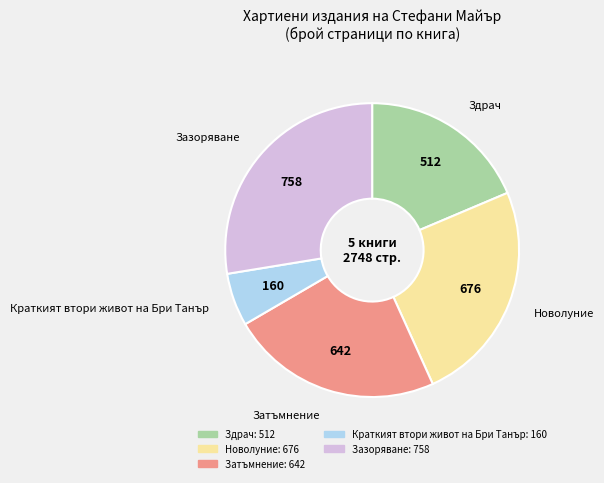

Between Новолуние and Краткият втори живот на Бри Танър, which is larger?

Новолуние